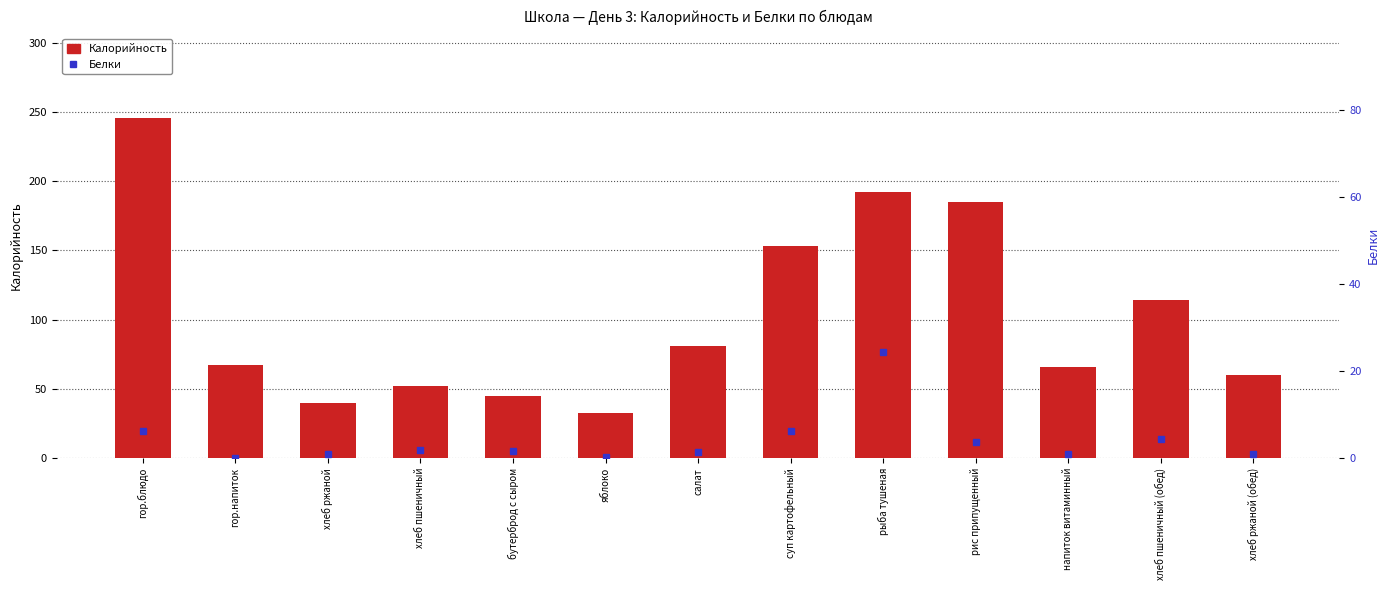

What are all the series names shown in the legend?

Калорийность, Белки